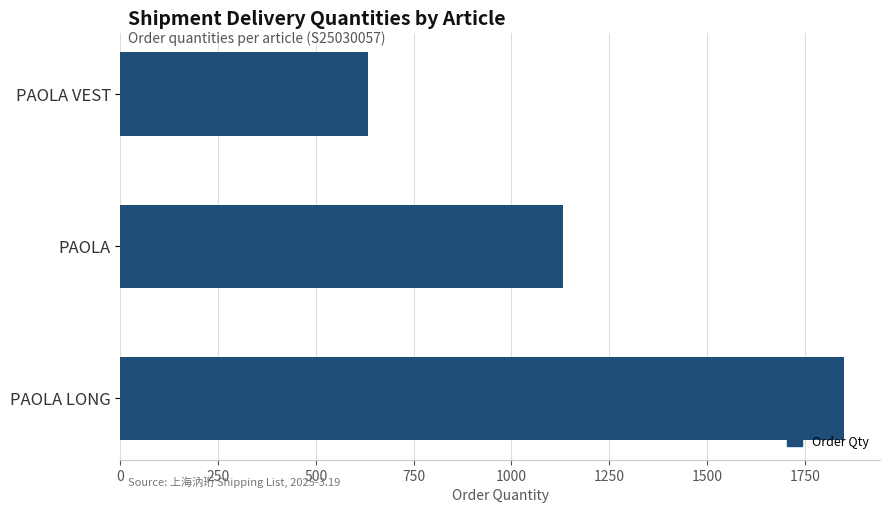

What is the minimum value shown in the chart?

632